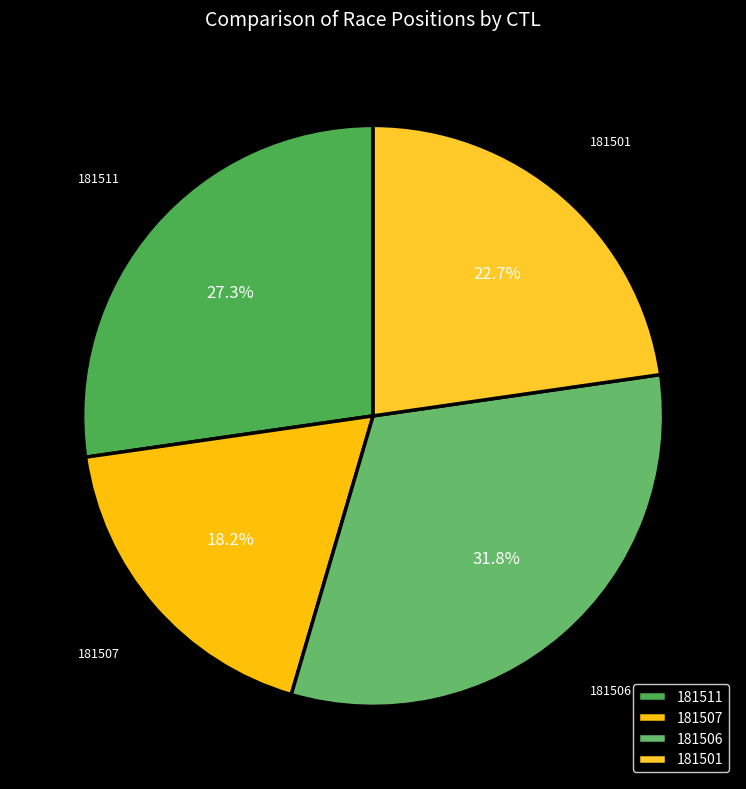

To the nearest percent, what is the difference between the largest and smallest slice percentages?

14%